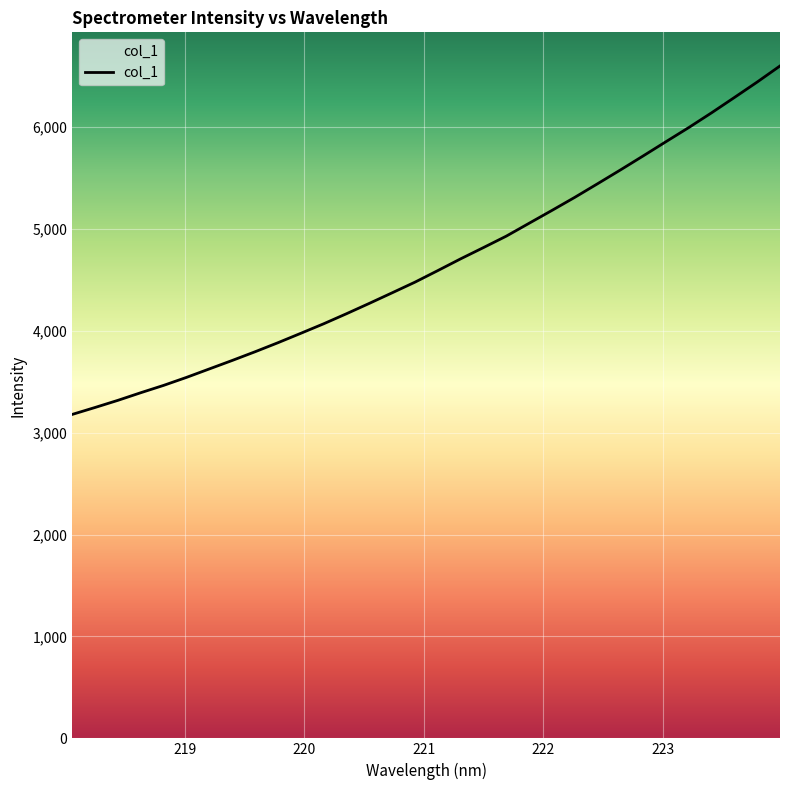

What is the minimum value shown in the chart?

3179.4